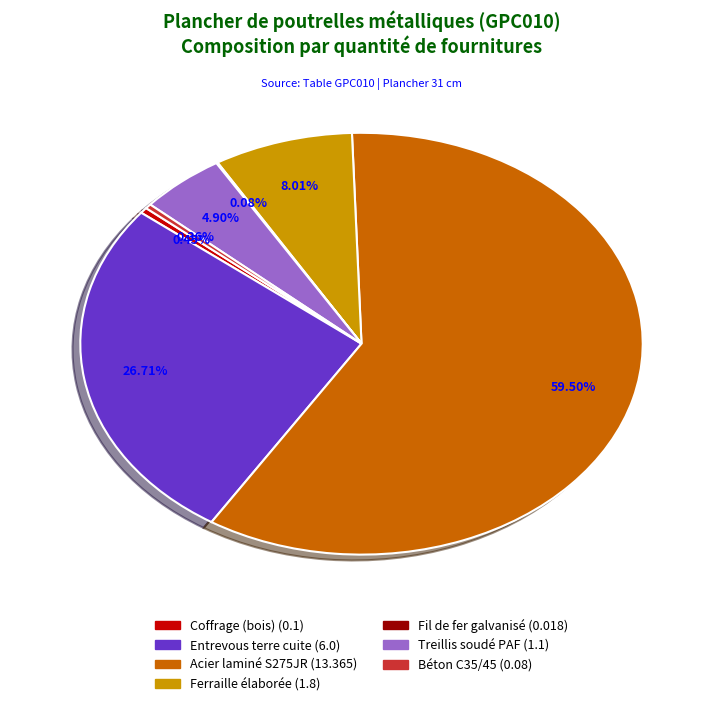

Is it true that Treillis soudé PAF is 10% of the pie?

False